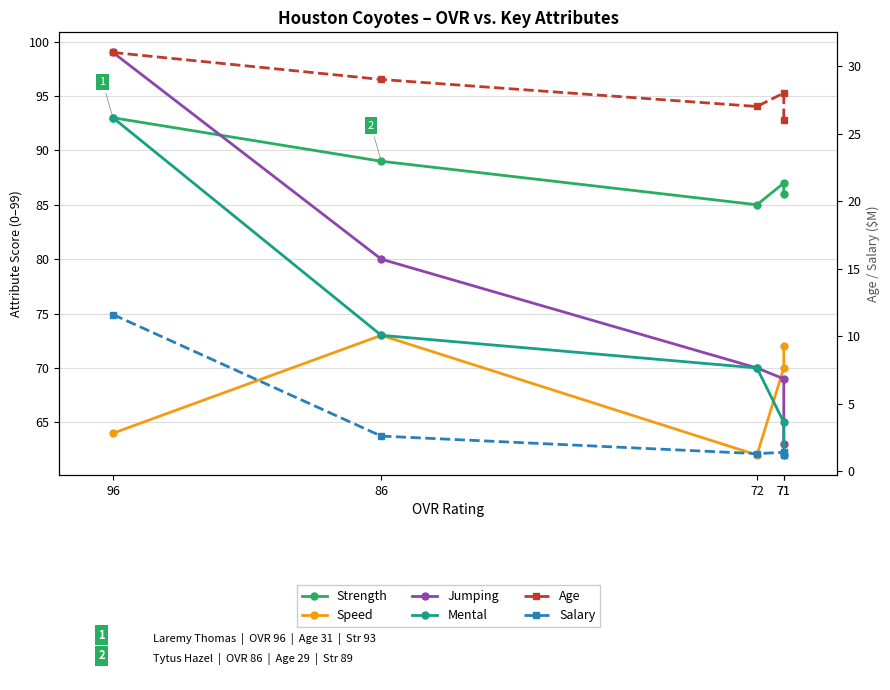

At which category is the sum across all series the highest?

96